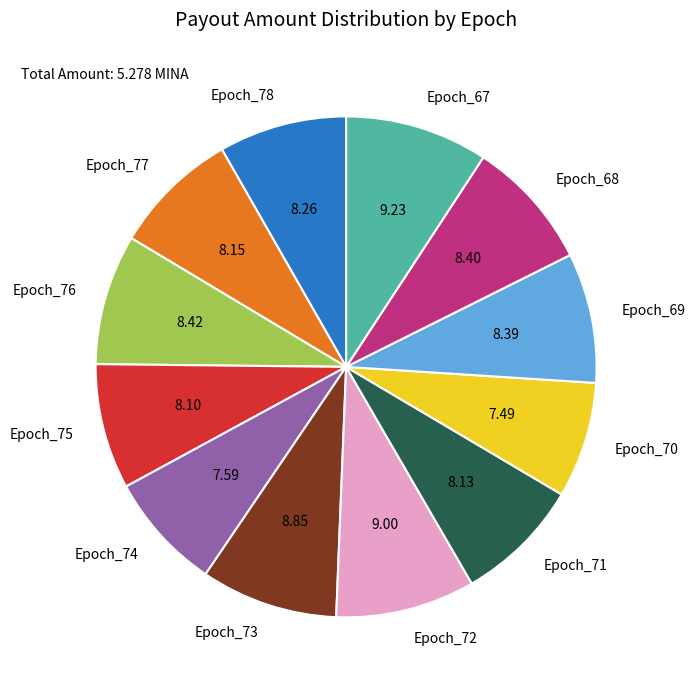

Is Epoch_78 the majority of the pie?

No